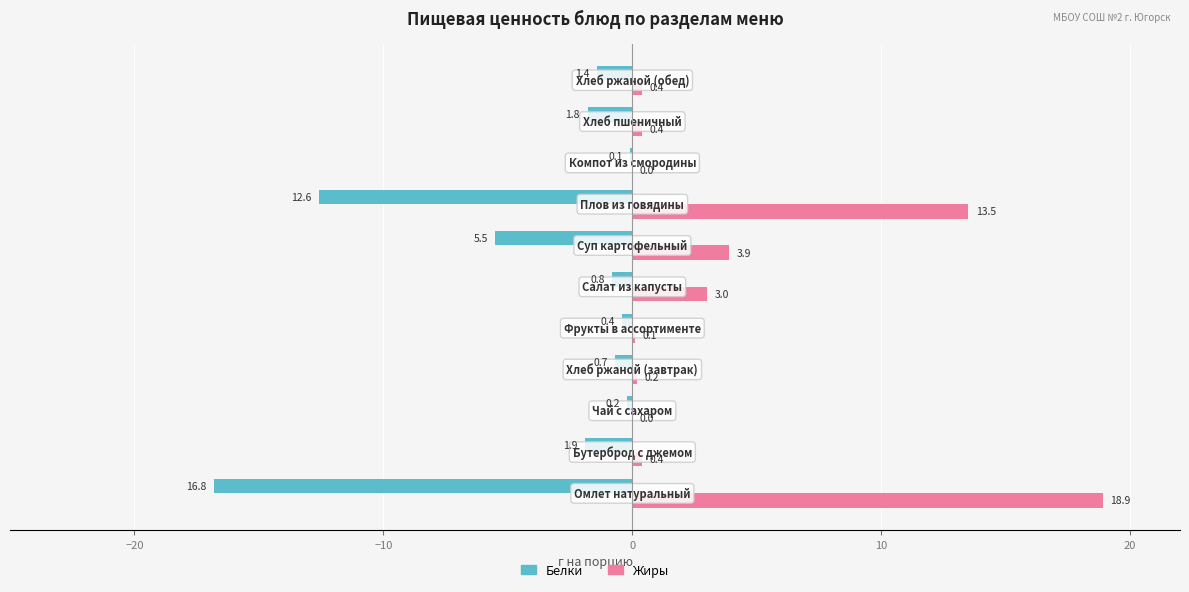

How many data points in Жиры are above 0?

9